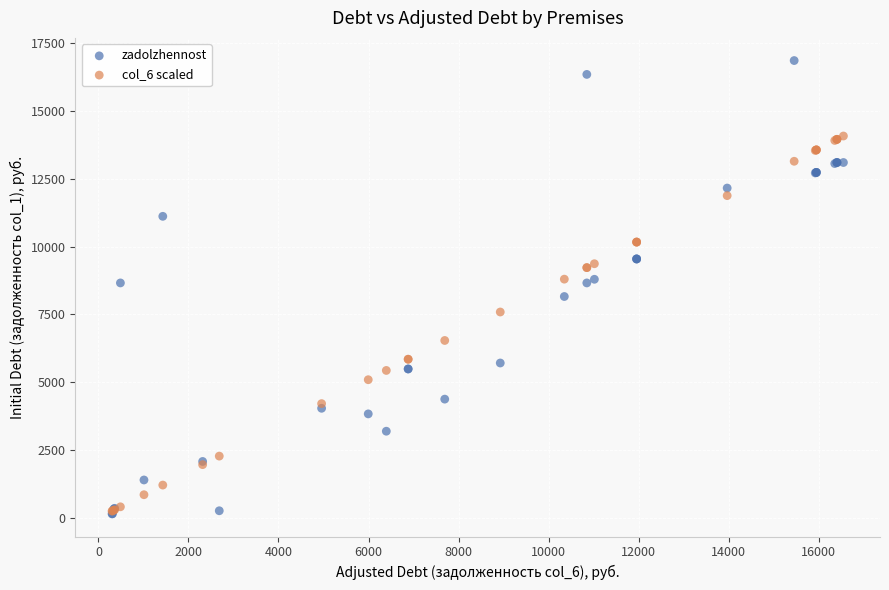

What are all the series names shown in the legend?

zadolzhennost, col_6 scaled